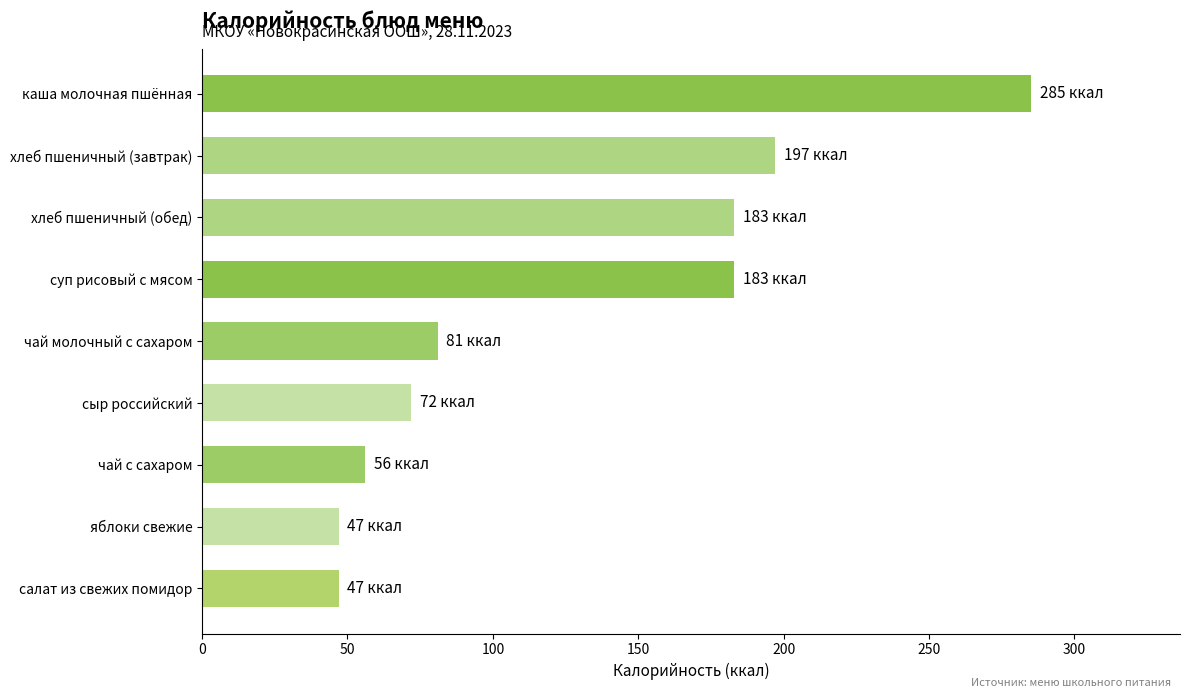

Reading bottom to top, extract all data points from this chart.

салат из свежих помидор=47	яблоки свежие=47	чай с сахаром=56	сыр российский=72	чай молочный с сахаром=81	суп рисовый с мясом=183	хлеб пшеничный (обед)=183	хлеб пшеничный (завтрак)=197	каша молочная пшённая=285